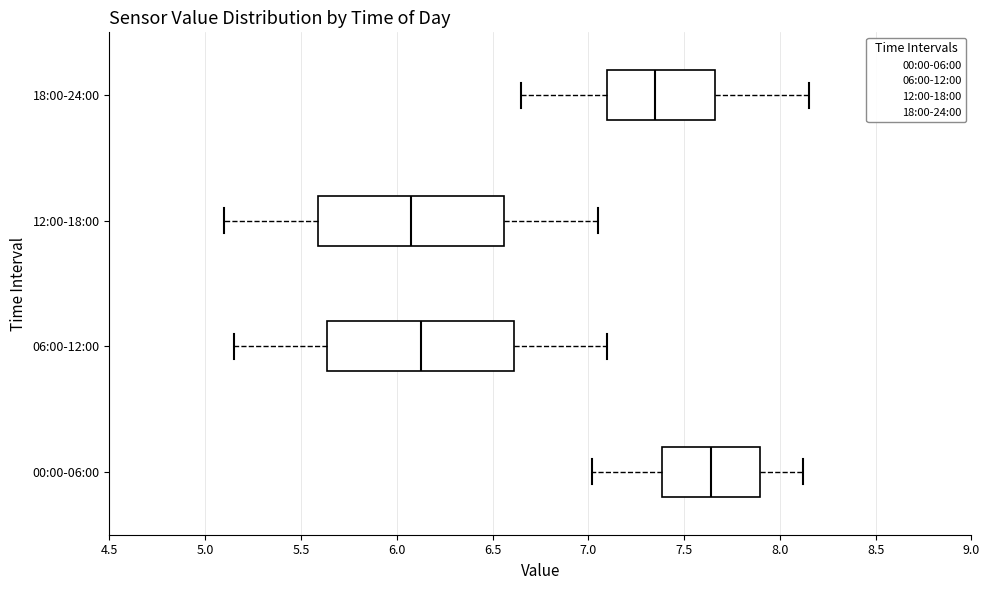

Which box has the furthest to the left median line?

12:00-18:00